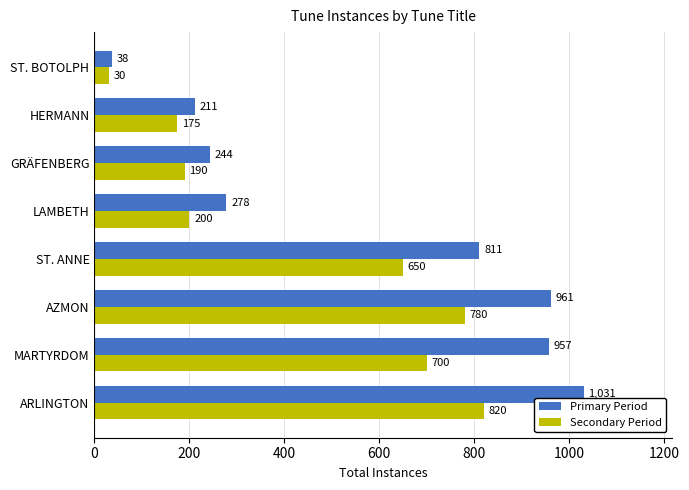

The value of Secondary Period at LAMBETH is 287. True or false?

False